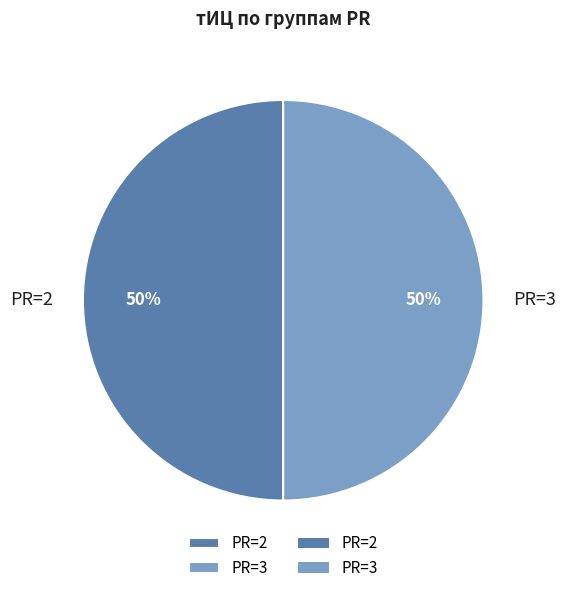

To the nearest percent, what is the difference between the largest and smallest slice percentages?

0%